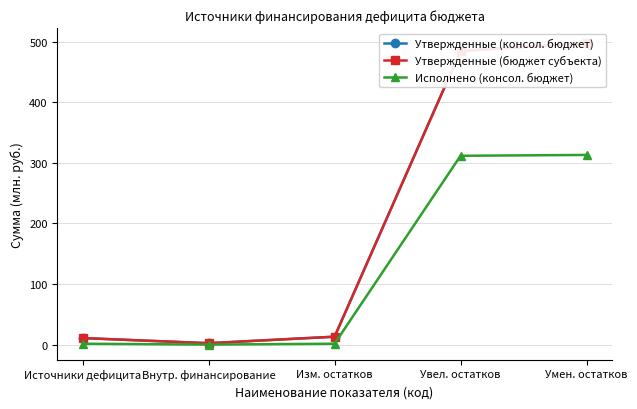

Which category has the highest value in the Утвержденные (бюджет субъекта) series?

Умен. остатков